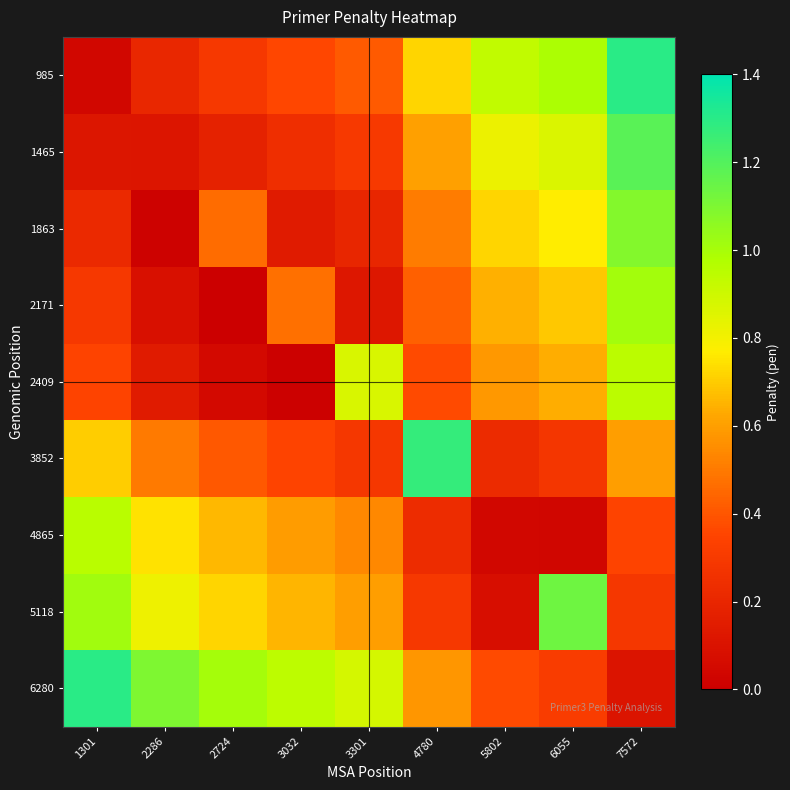

Reading right to left, transcribe all the data shown in this chart.

985: 7572=1.3	6055=1.0	5802=0.9	4780=0.7	3301=0.4	3032=0.4	2724=0.3	2286=0.2	1301=0.0
1465: 7572=1.2	6055=0.9	5802=0.8	4780=0.6	3301=0.3	3032=0.2	2724=0.2	2286=0.1	1301=0.1
1863: 7572=1.1	6055=0.8	5802=0.7	4780=0.5	3301=0.2	3032=0.1	2724=0.5	2286=0.0	1301=0.2
2171: 7572=1.0	6055=0.7	5802=0.6	4780=0.4	3301=0.1	3032=0.5	2724=0.0	2286=0.1	1301=0.3
2409: 7572=1.0	6055=0.6	5802=0.6	4780=0.4	3301=0.9	3032=0.0	2724=0.1	2286=0.1	1301=0.3
3852: 7572=0.6	6055=0.3	5802=0.2	4780=1.3	3301=0.3	3032=0.3	2724=0.4	2286=0.5	1301=0.7
4865: 7572=0.3	6055=0.0	5802=0.0	4780=0.2	3301=0.5	3032=0.6	2724=0.7	2286=0.7	1301=1.0
5118: 7572=0.3	6055=1.1	5802=0.1	4780=0.3	3301=0.6	3032=0.7	2724=0.7	2286=0.8	1301=1.0
6280: 7572=0.1	6055=0.3	5802=0.4	4780=0.6	3301=0.9	3032=0.9	2724=1.0	2286=1.1	1301=1.3